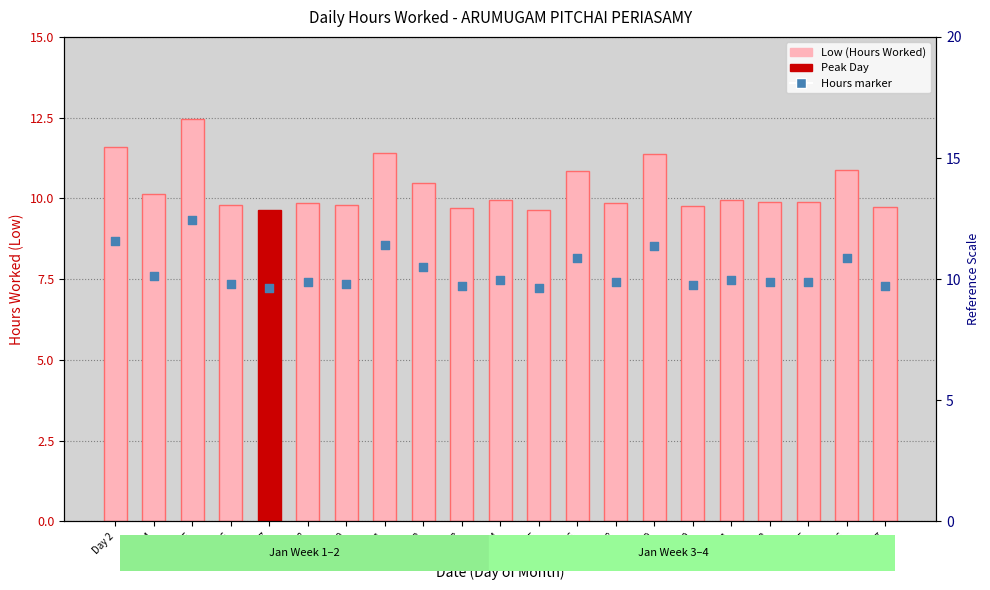

What are all the series names shown in the legend?

Low (Hours Worked), Hours (marker)